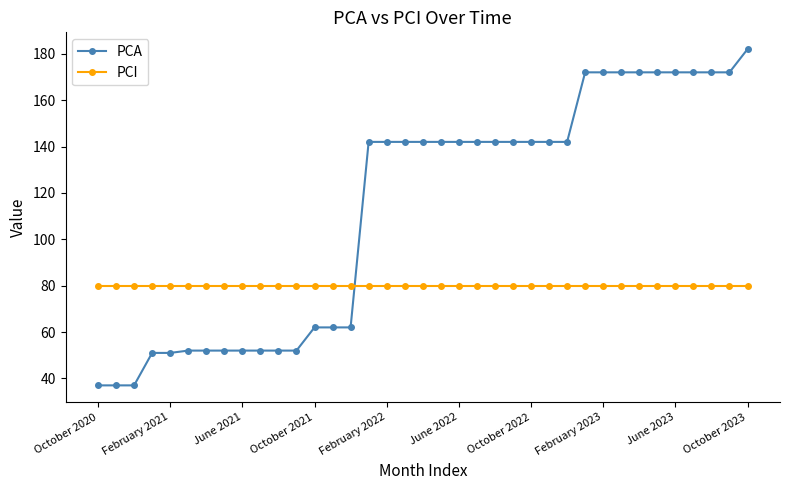

What is the maximum value for PCI?

80